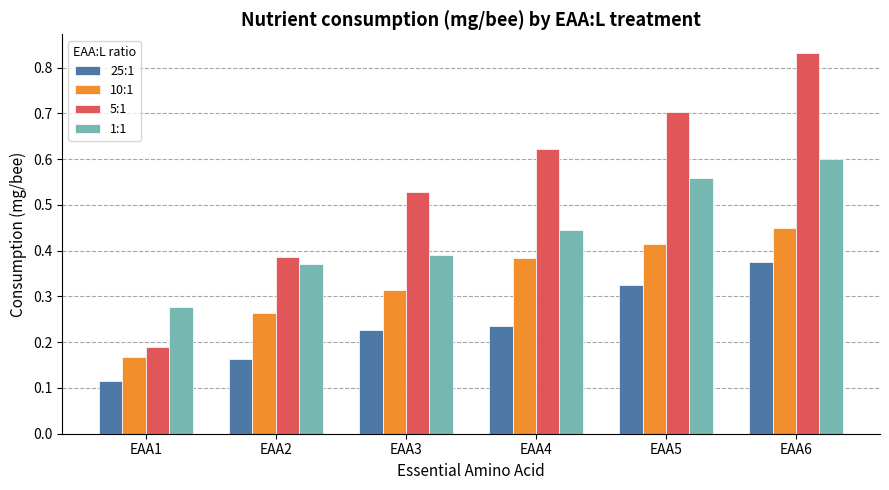

At which category does the chart reach its minimum across all series?

EAA1